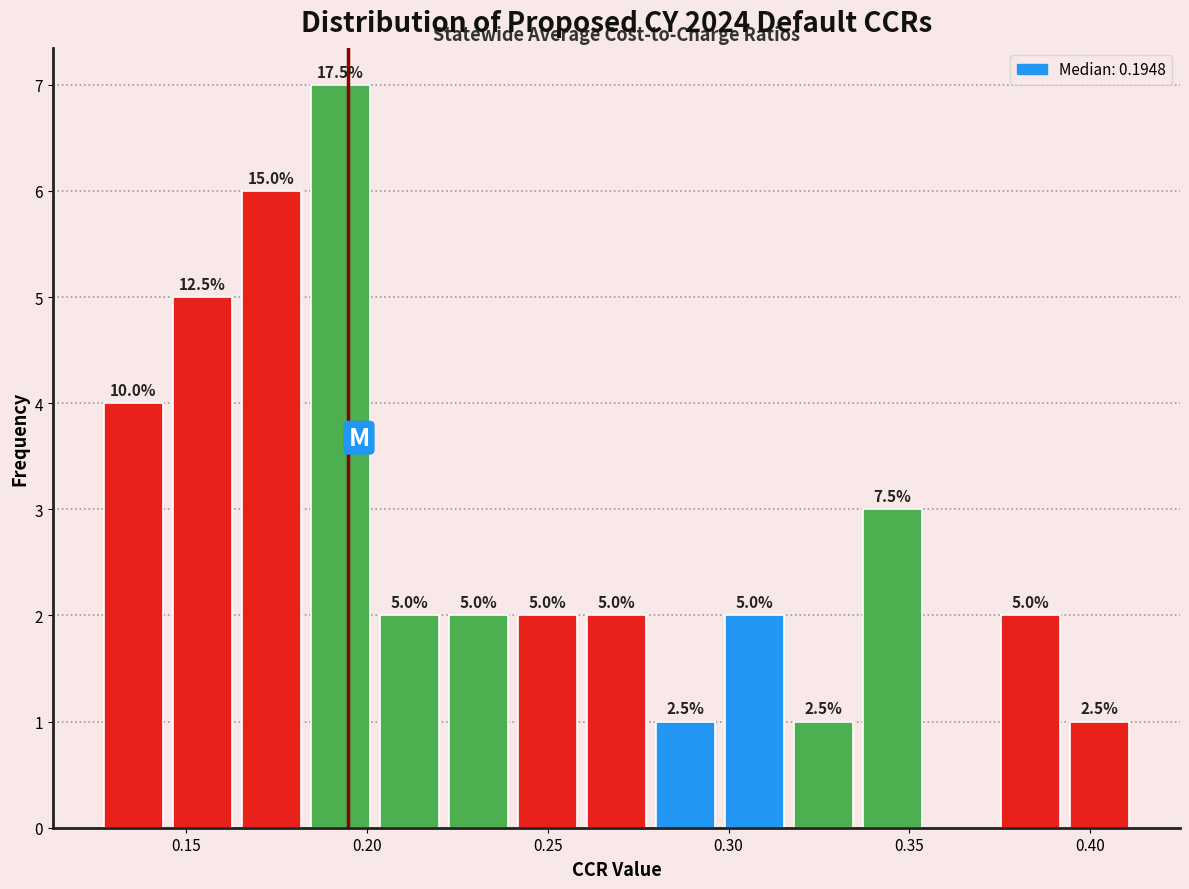

Around what value on the x-axis is the tallest bar? Give the approximate position of its centre, as read against the axis.

0.195